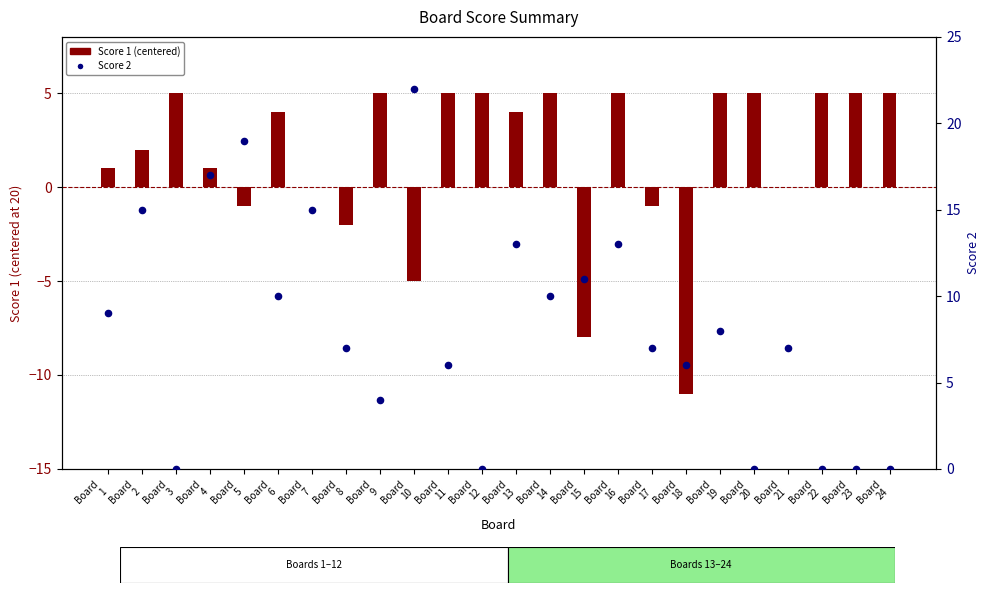

Which series reaches the minimum Y coordinate?

Score 1